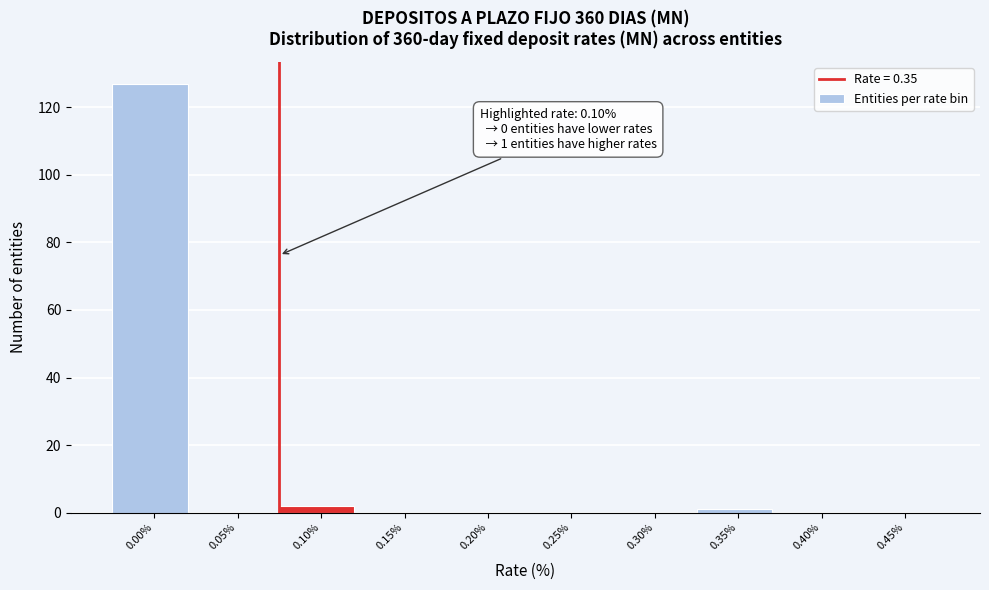

Reading left to right, list all the values displayed in this chart.

0.00%=127	0.05%=0	0.10%=2	0.15%=0	0.20%=0	0.25%=0	0.30%=0	0.35%=1	0.40%=0	0.45%=0